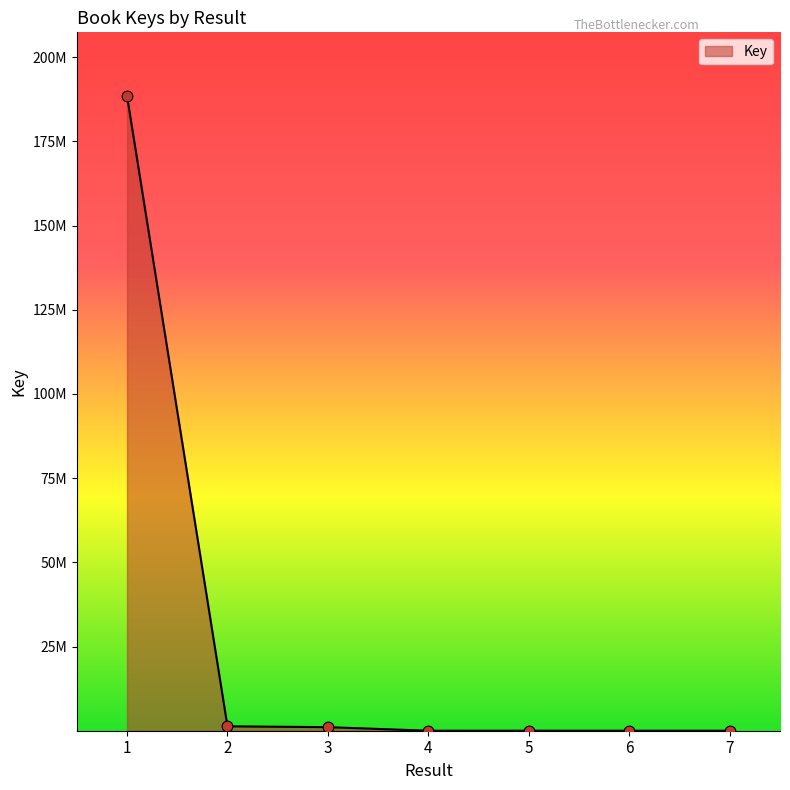

What is the change in value from 5 to 7?

-535